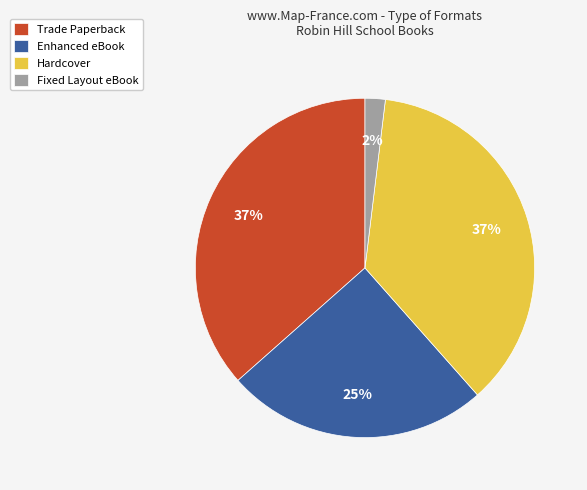

To the nearest percent, what portion does Enhanced eBook represent?

25%